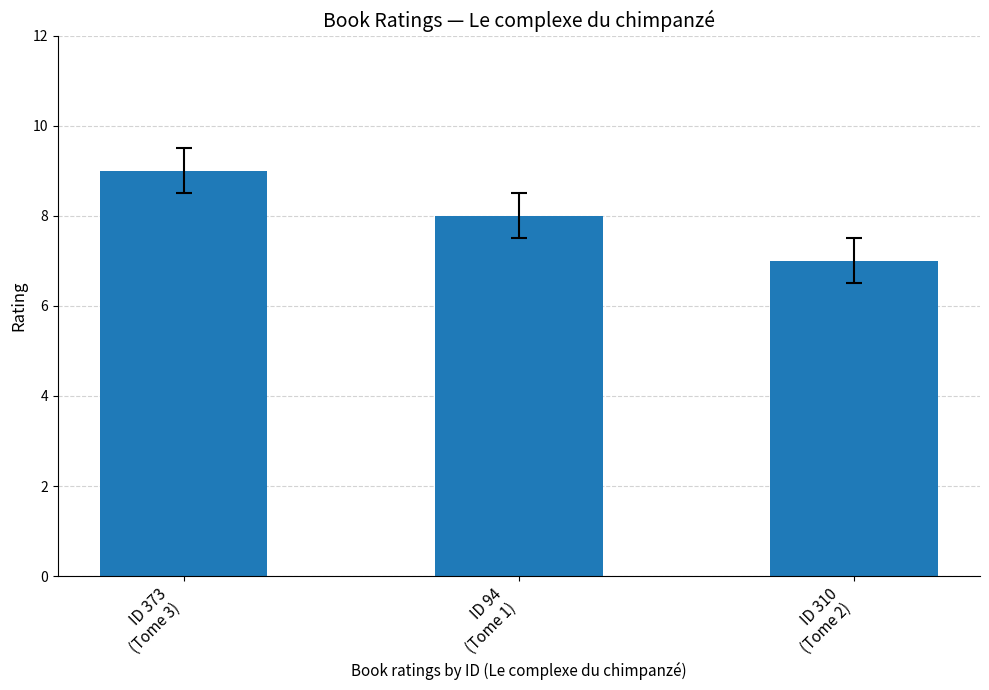

How many data points does each series have?

3